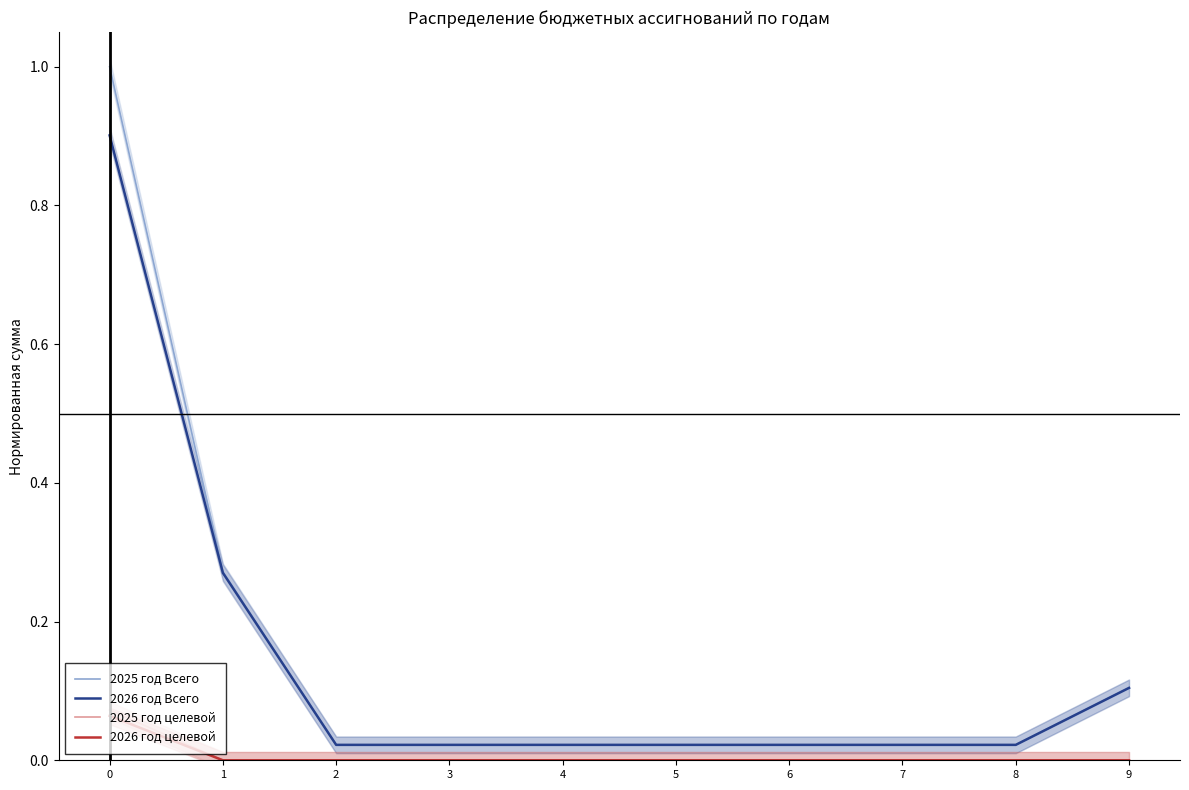

Rank the categories by 2025 год целевой value from highest to lowest.

0, 1, 2, 3, 4, 5, 6, 7, 8, 9